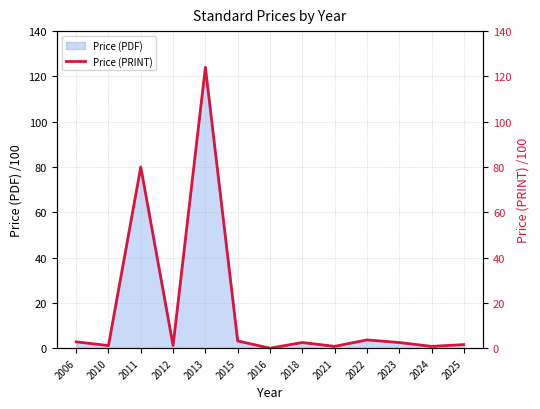

What is the average value?

17.2